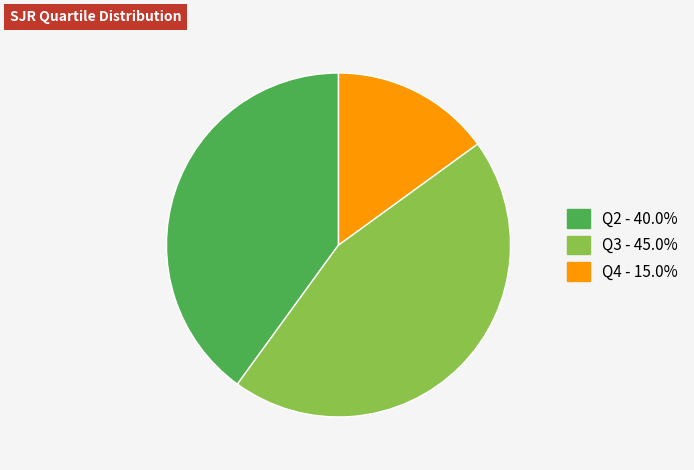

What is the ratio of the value at Q3 - 45.0% to the value at Q2 - 40.0%?

1.1